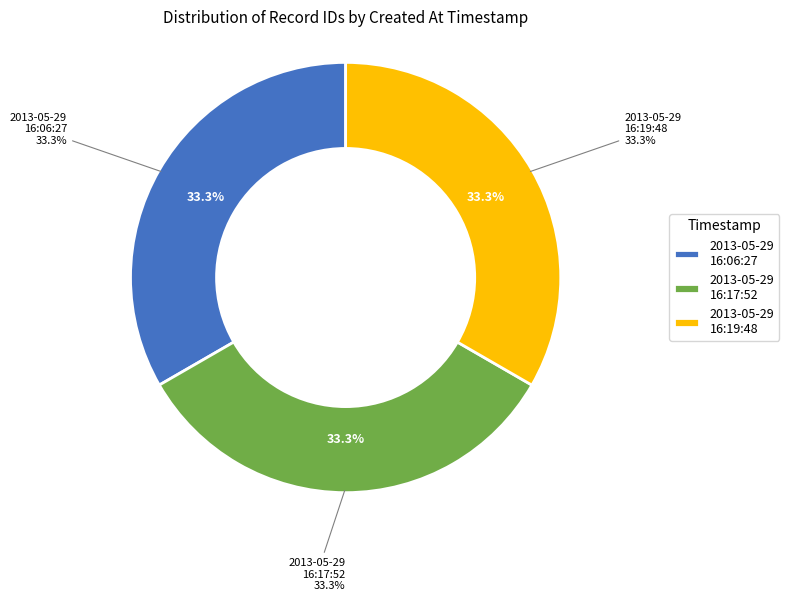

To the nearest percent, what percentage of the pie is 2013-05-29 16:19:48?

33%